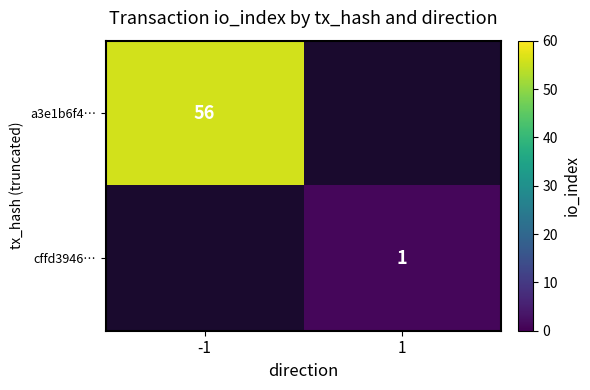

How many series are shown in this chart?

2